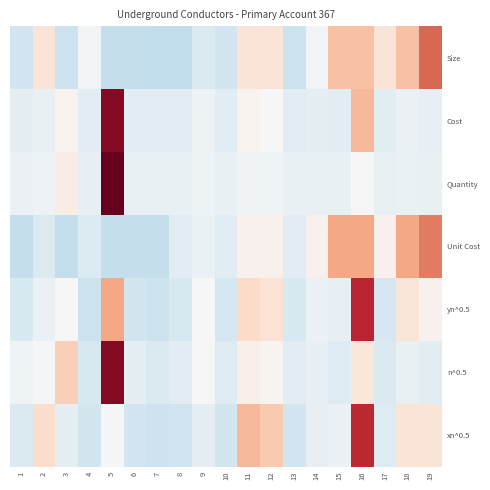

What is the spread (max minus min) of values at 6?

0.7